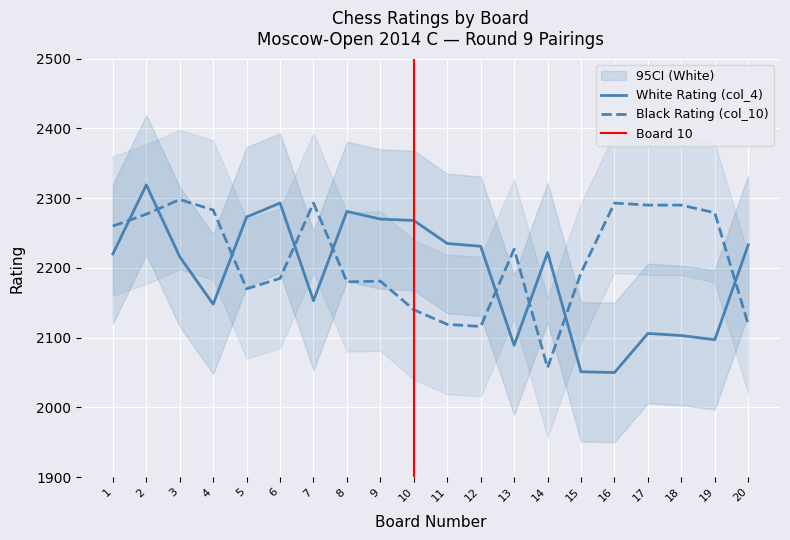

Rank the categories by White Rating (col_4) value from lowest to highest.

16, 15, 13, 19, 18, 17, 4, 7, 3, 1, 14, 12, 20, 11, 10, 9, 5, 8, 6, 2